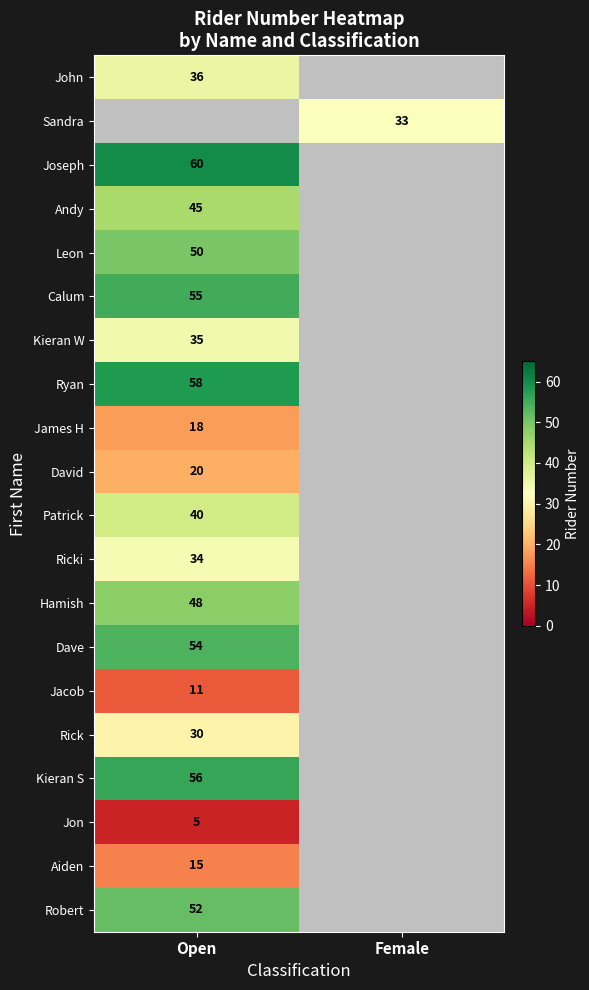

At how many categories does at least one series exceed 23?

2